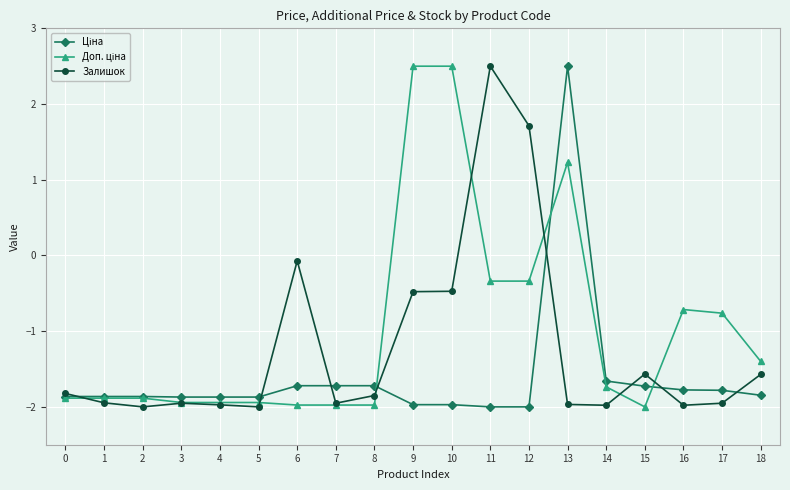

True or false: Залишок has more than 2 points higher than both neighbors.

True